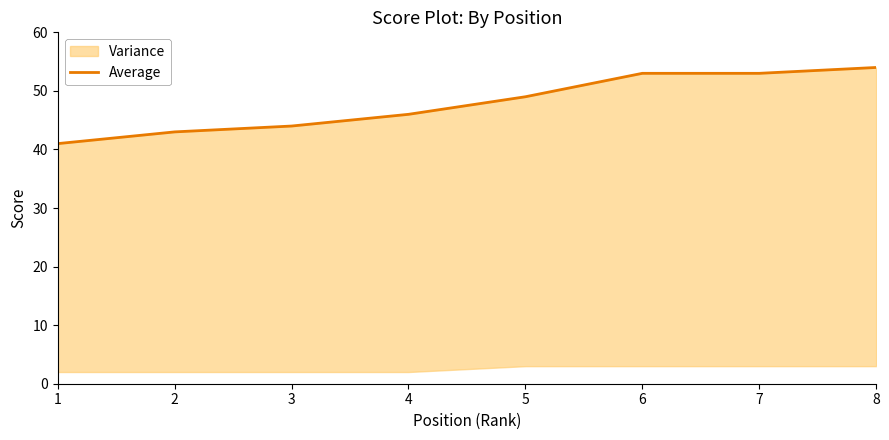

What is the smallest value displayed?

41